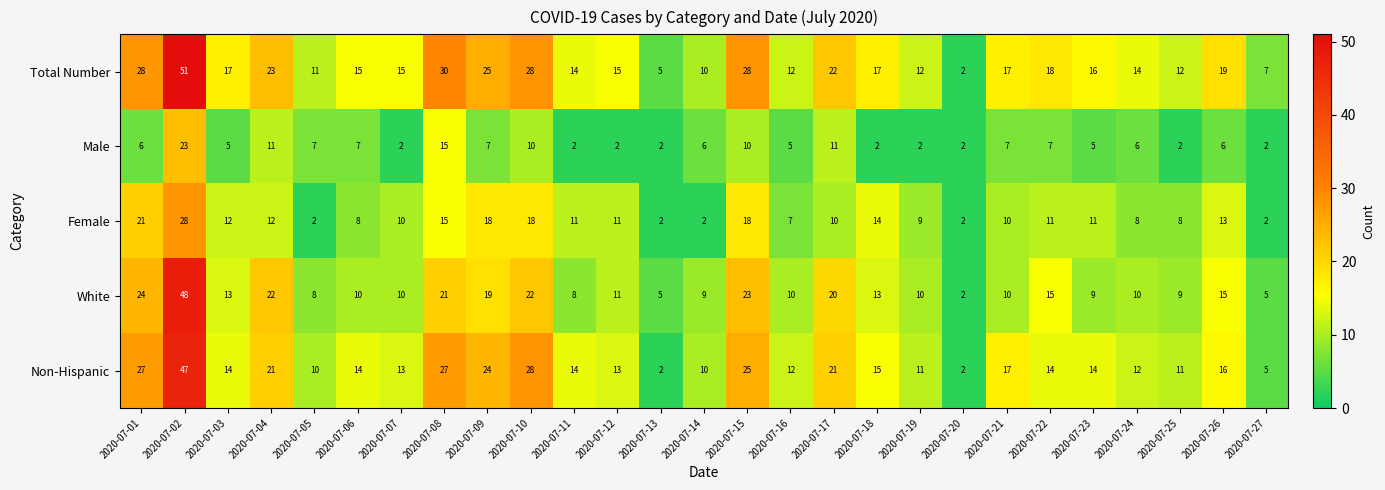

How many series are shown in this chart?

5